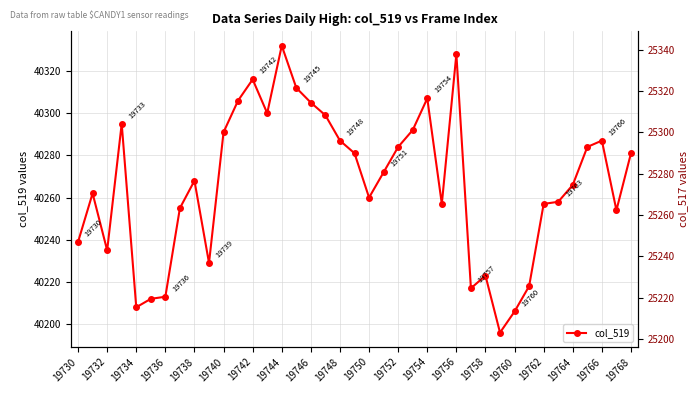

Which category has the highest value in the col_519 series?

19744